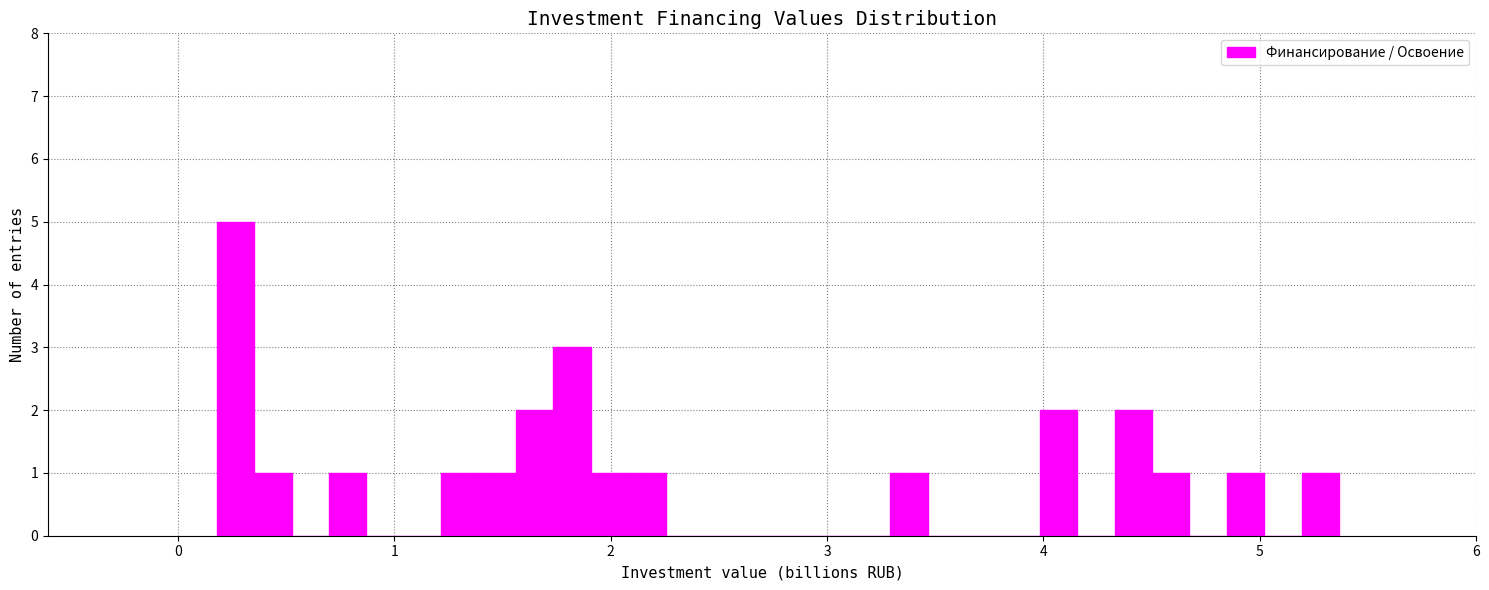

Read against the x-axis, roughly where is the centre of the tallest bar?

0.3